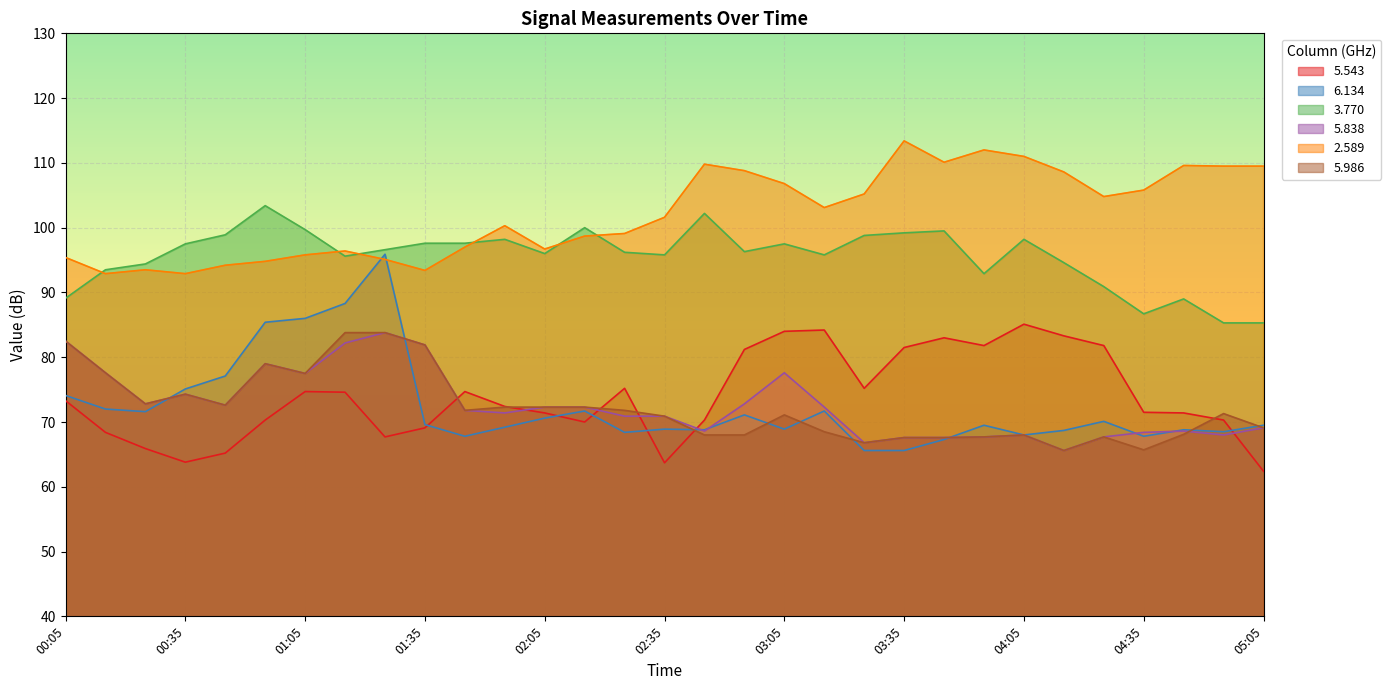

At which label does 5.543 first exceed 72?

00:05